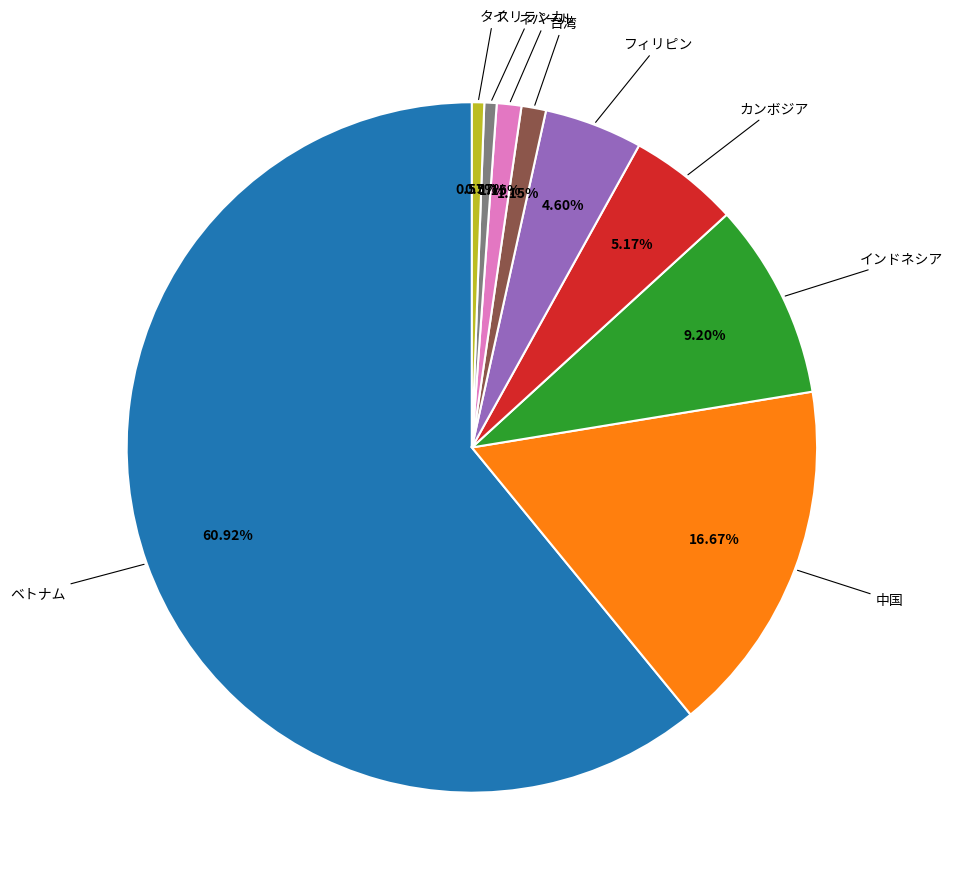

Does any single category account for the majority?

Yes